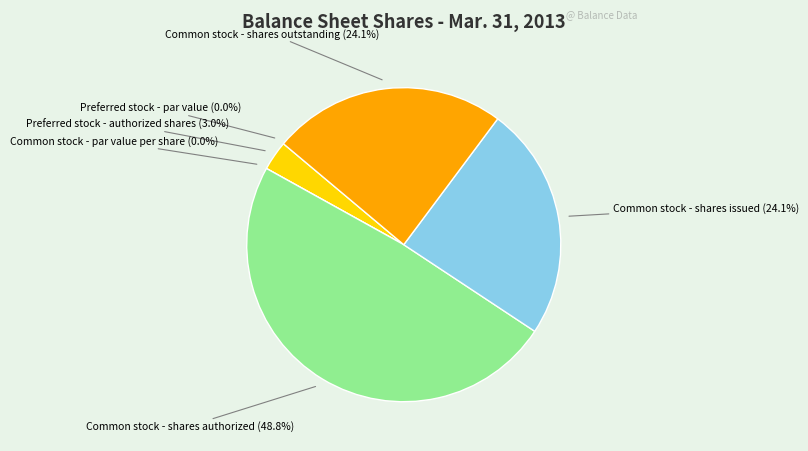

Which category has the biggest portion of the pie?

Common stock - shares authorized